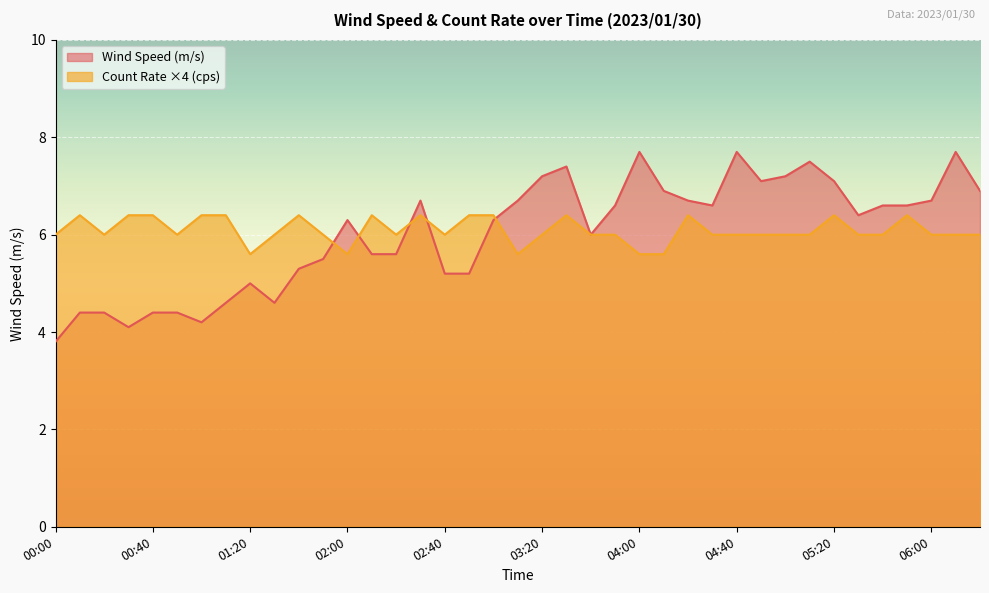

Which series changed the most between 02:10 and 03:40?

Wind Speed (m/s)